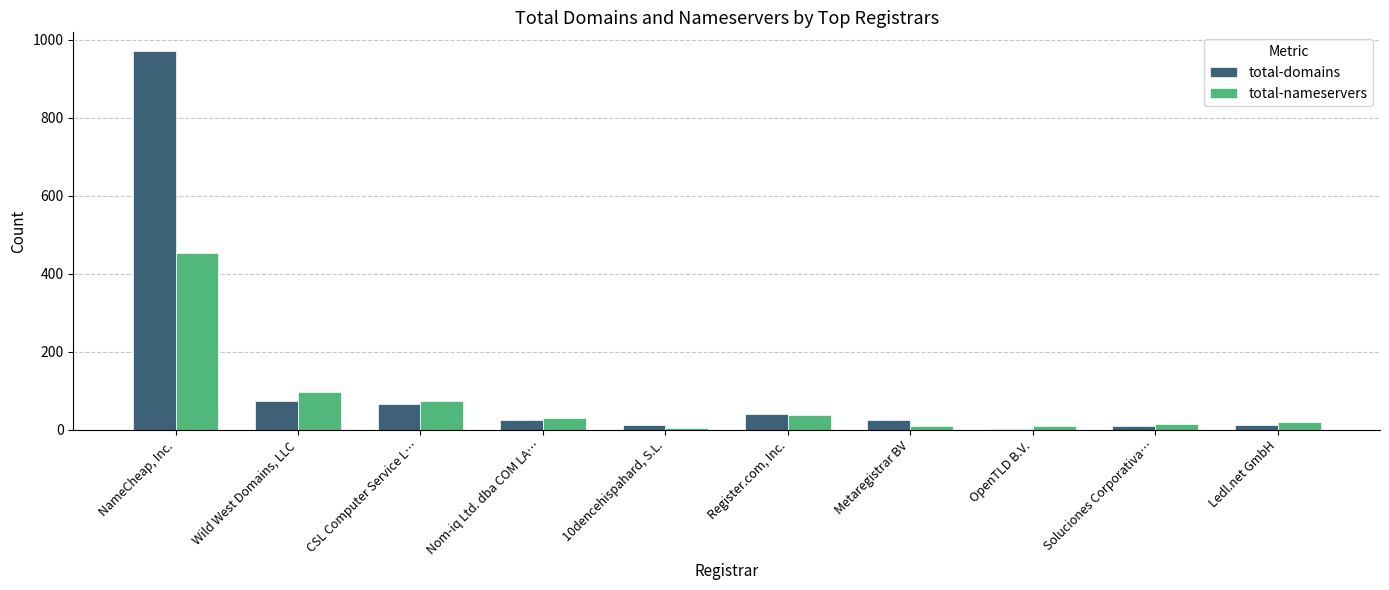

At which label does total-nameservers reach its peak?

NameCheap, Inc.